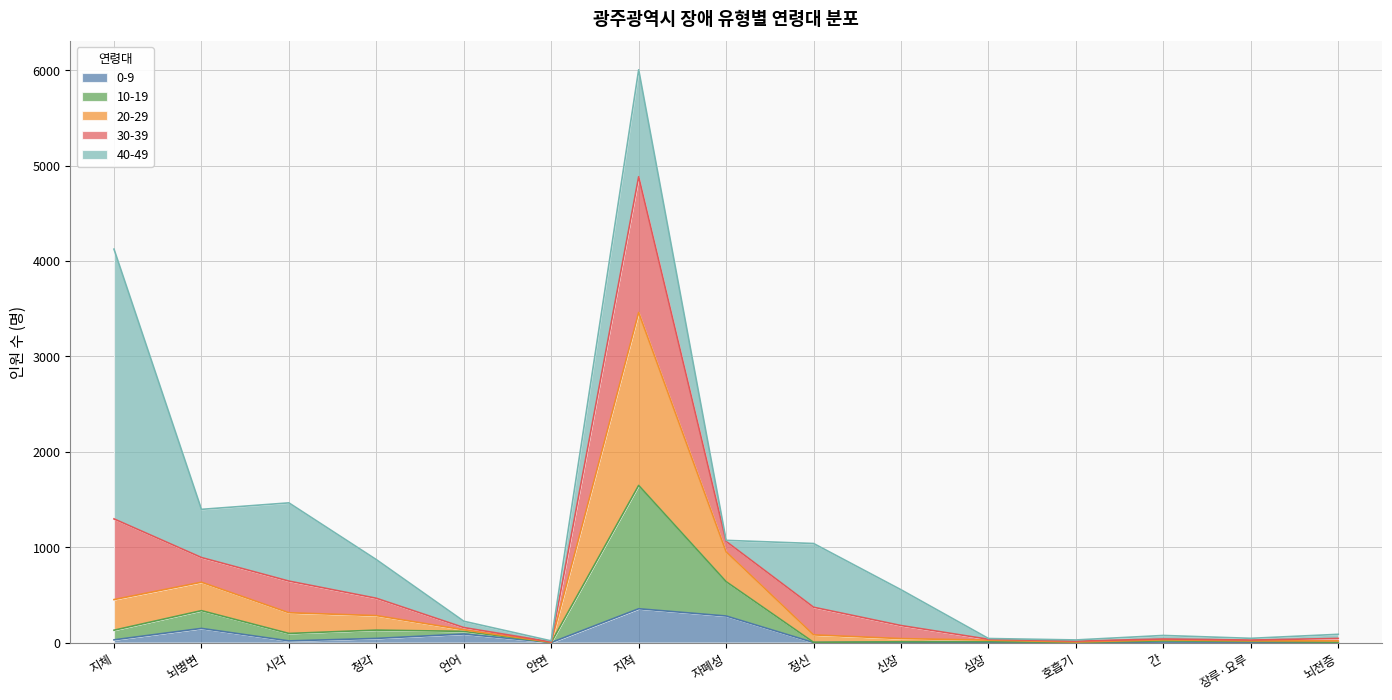

At which category does the chart reach its minimum across all series?

안면